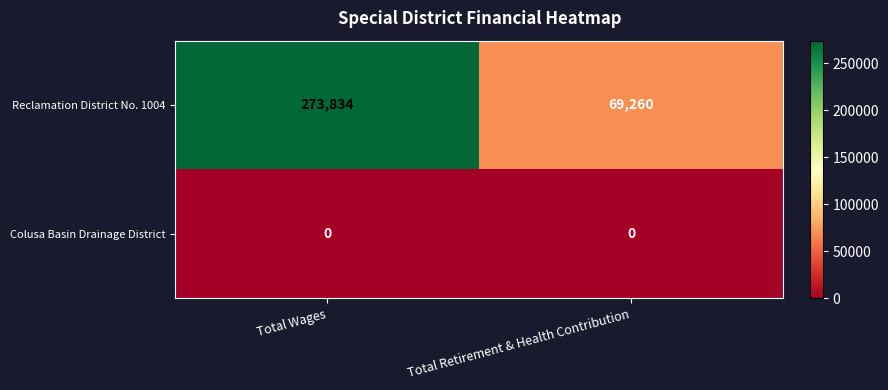

What is the total value across all series at Total Retirement & Health Contribution?

69260